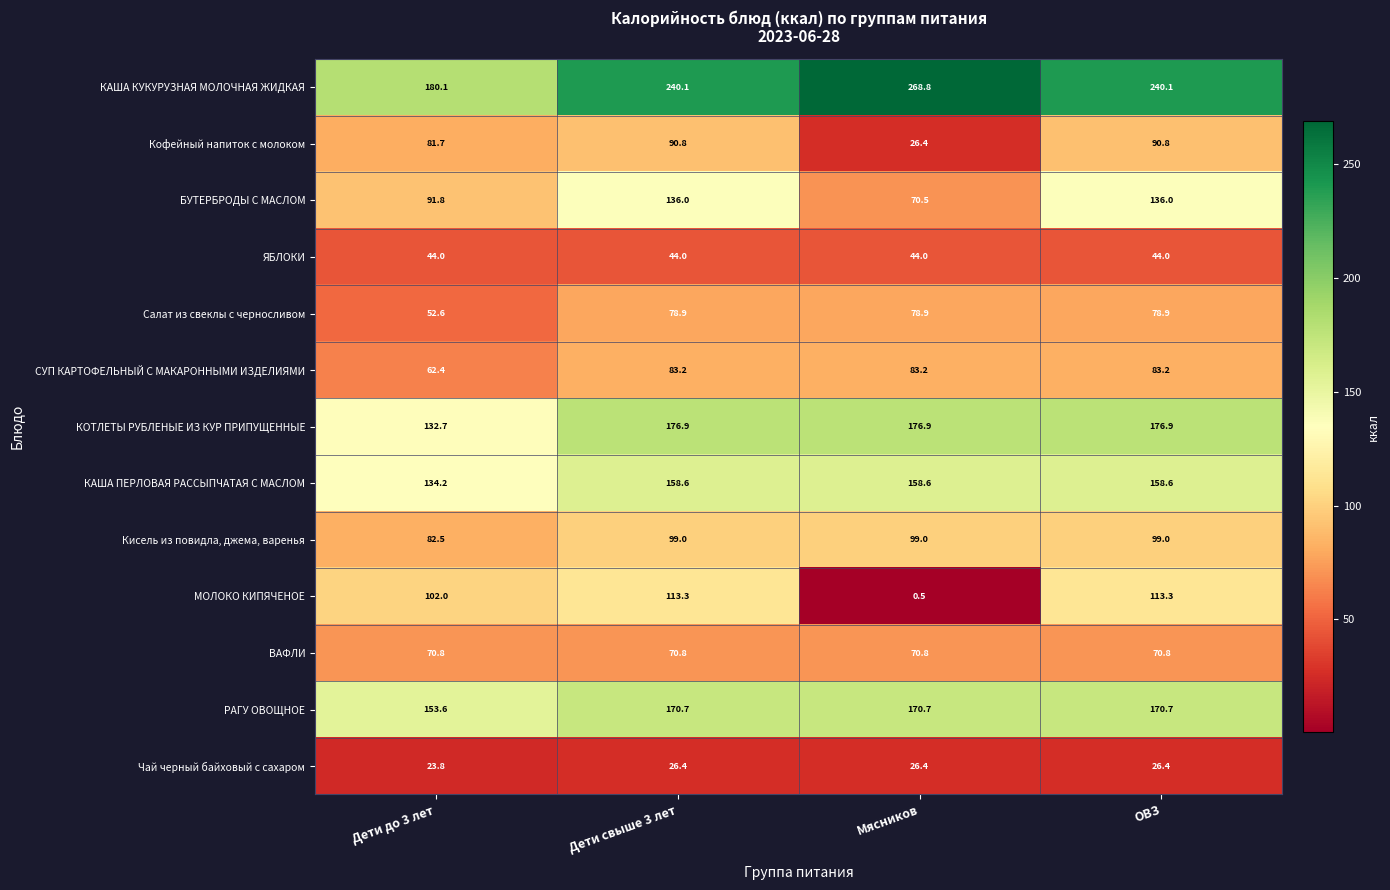

What is the difference between the maximum and minimum values in the МОЛОКО КИПЯЧЕНОЕ series?

112.8